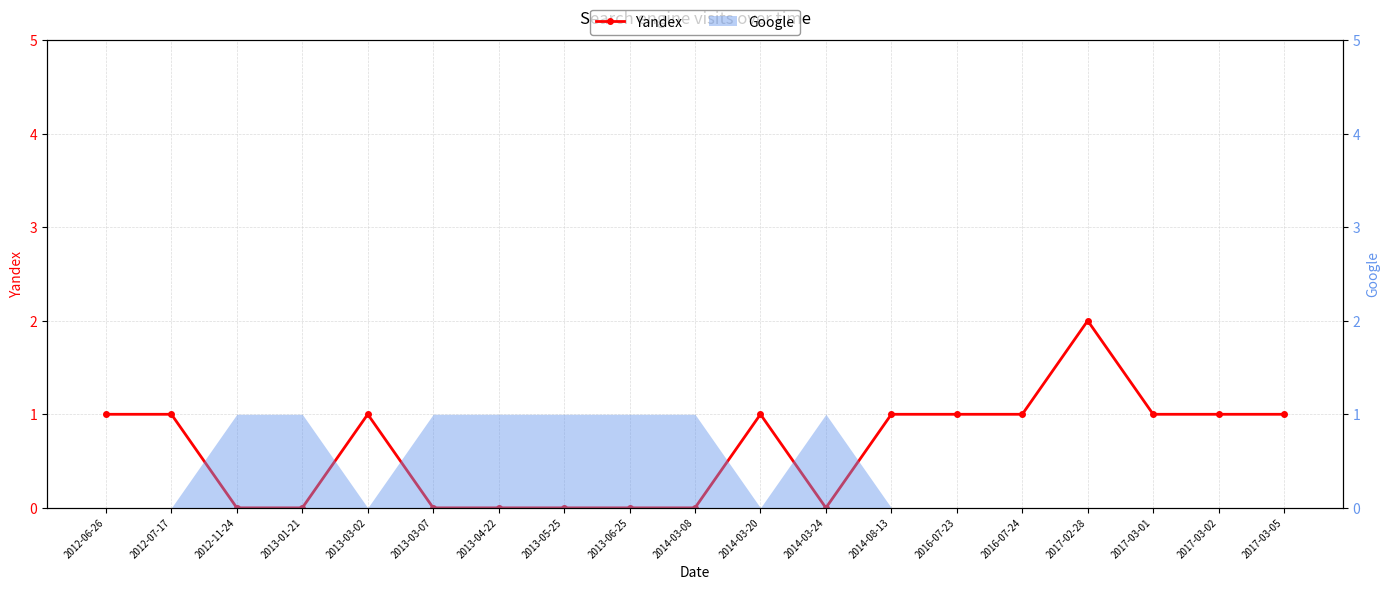

Where is the first local maximum?

2013-03-02